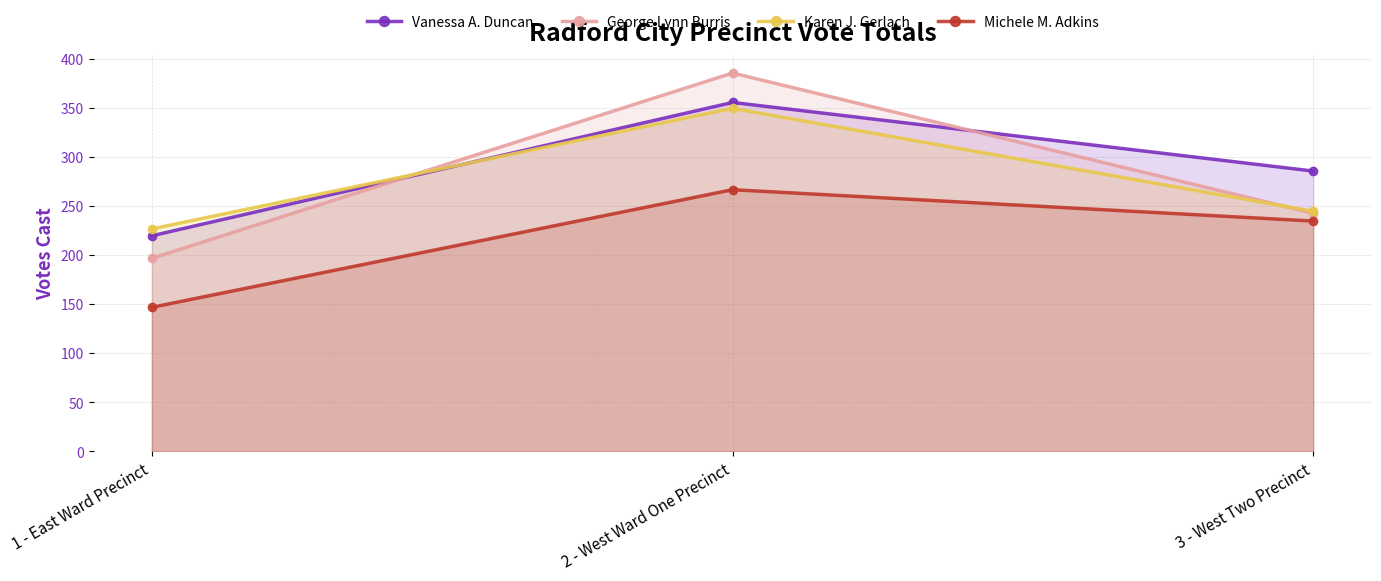

Which series has the widest spread of values?

George Lynn Burris